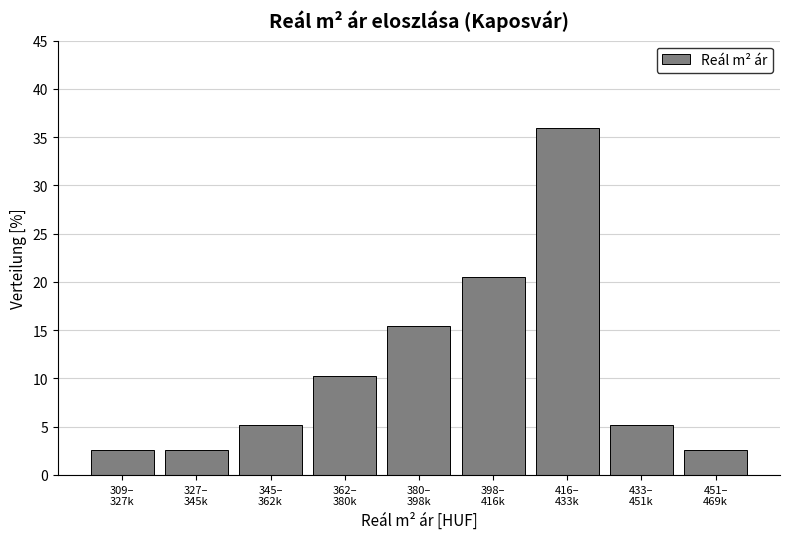

Reading right to left, extract all data points from this chart.

2.6	5.1	35.9	20.5	15.4	10.3	5.1	2.6	2.6